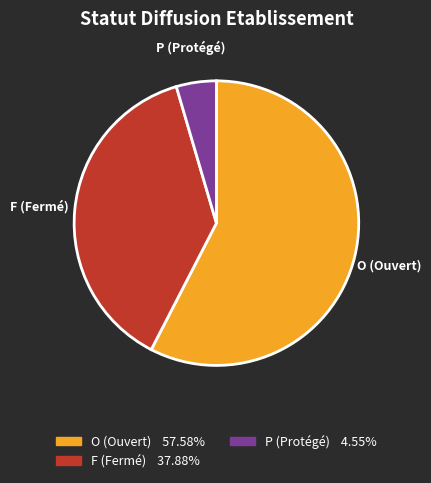

Rank the categories by value from highest to lowest.

O, F, P